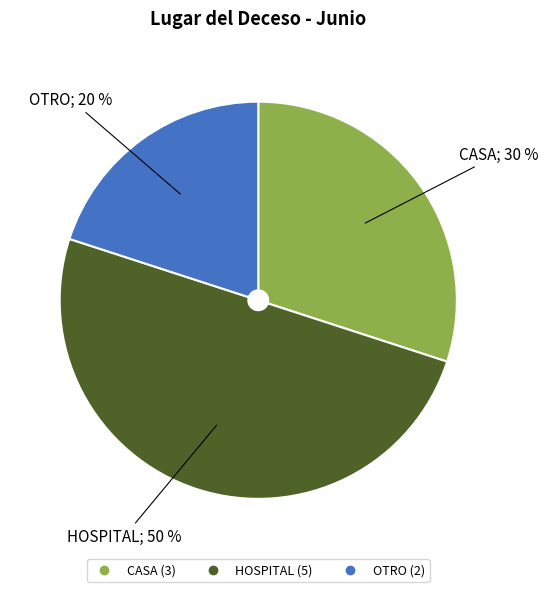

Combined, do OTRO and HOSPITAL account for over 50%?

Yes